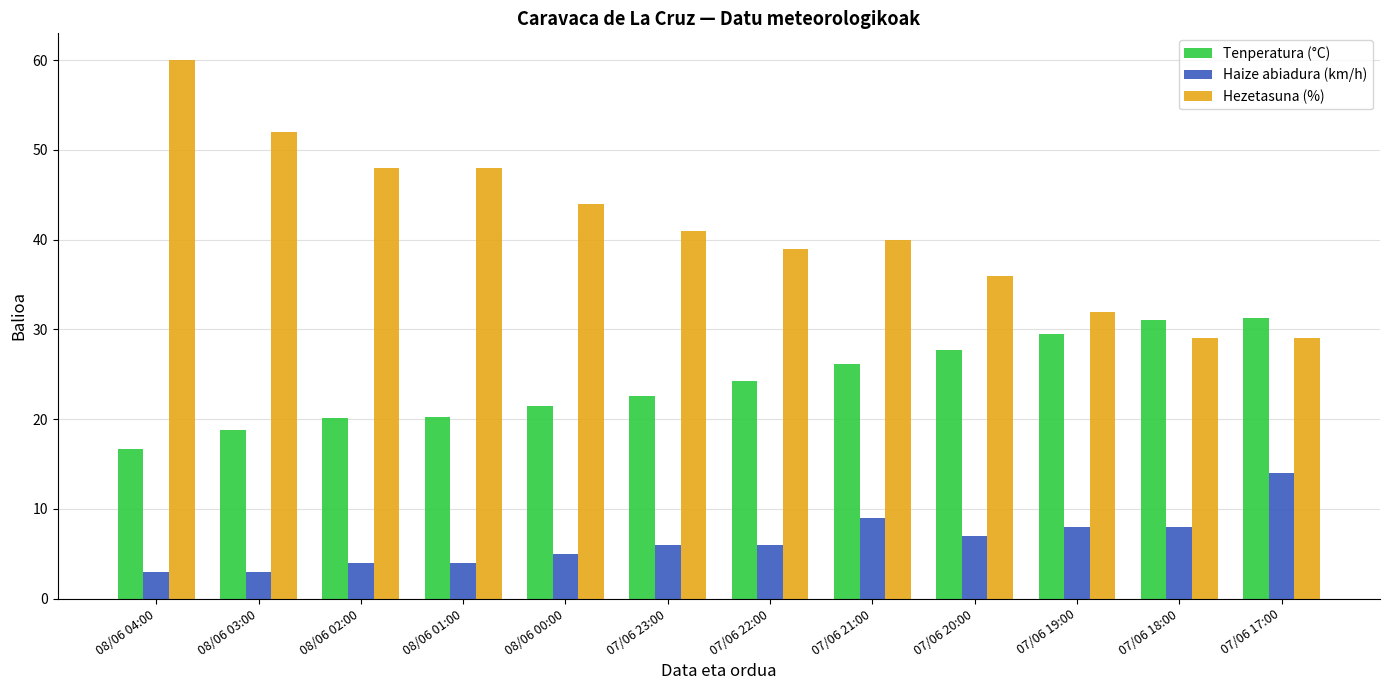

Rank the series by their average value, from lowest to highest.

Haize abiadura (km/h), Tenperatura (°C), Hezetasuna (%)